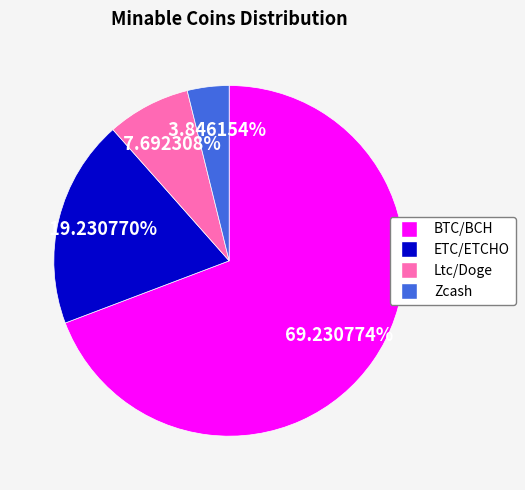

The Ltc/Doge slice represents 8% of the pie. True or false?

True